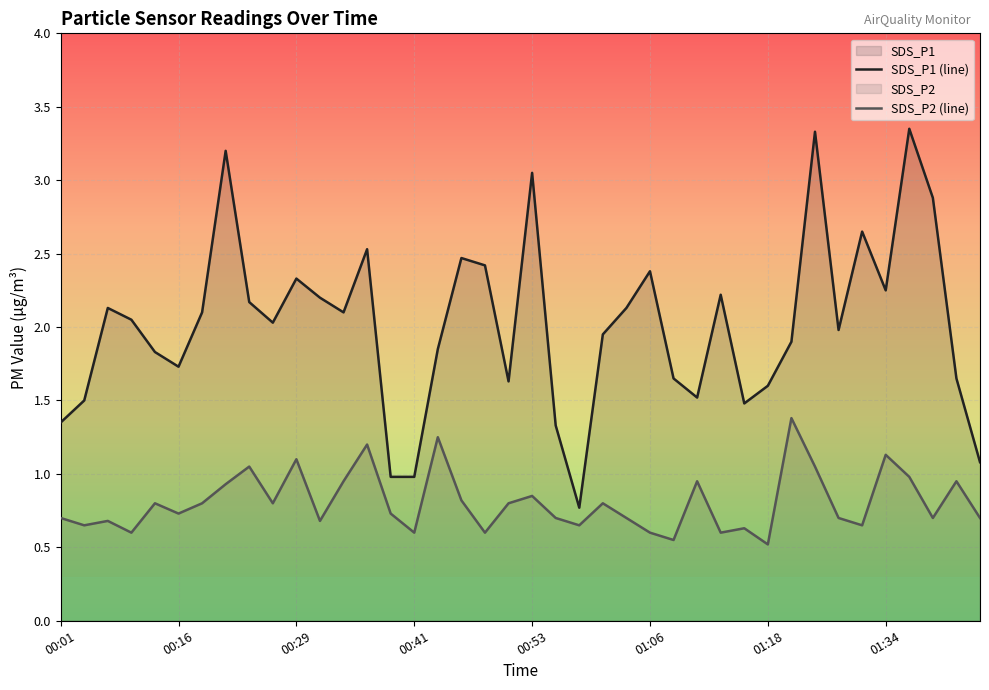

At 01:06, list the series in order from largest to smallest.

SDS_P1 (line), SDS_P2 (line)